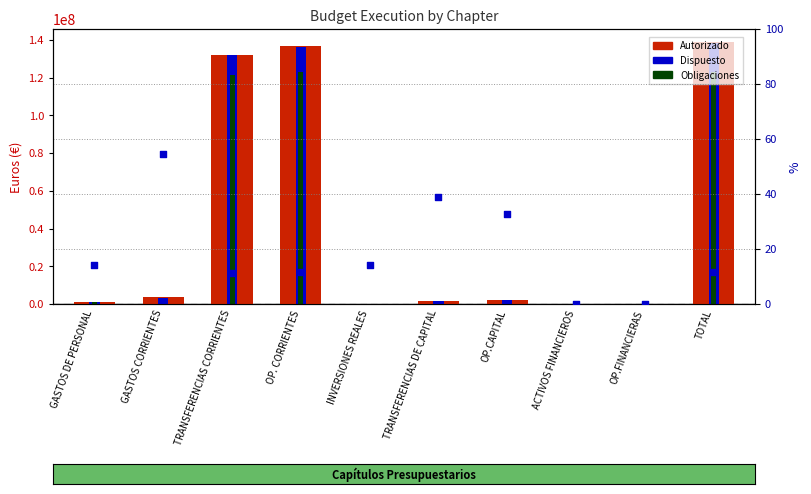

At which category is the sum across all series the highest?

TOTAL